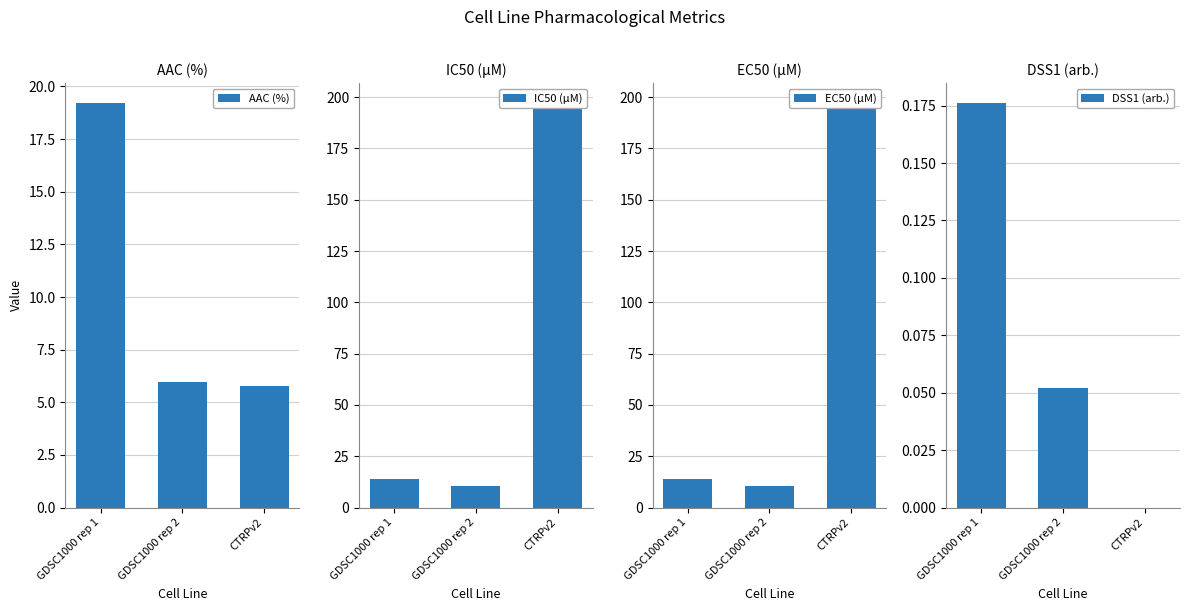

Count the number of categories in the chart.

3